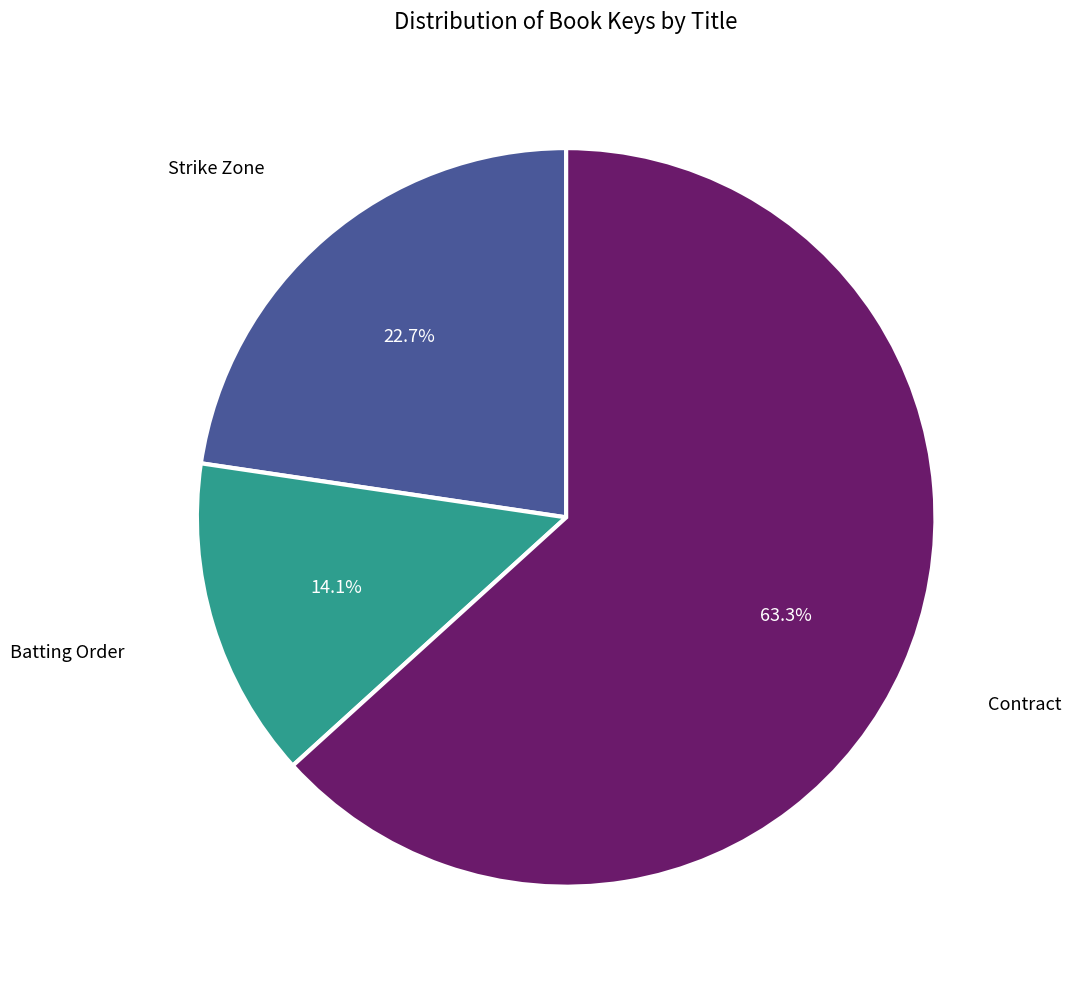

What is the smallest slice in the pie chart?

Batting Order